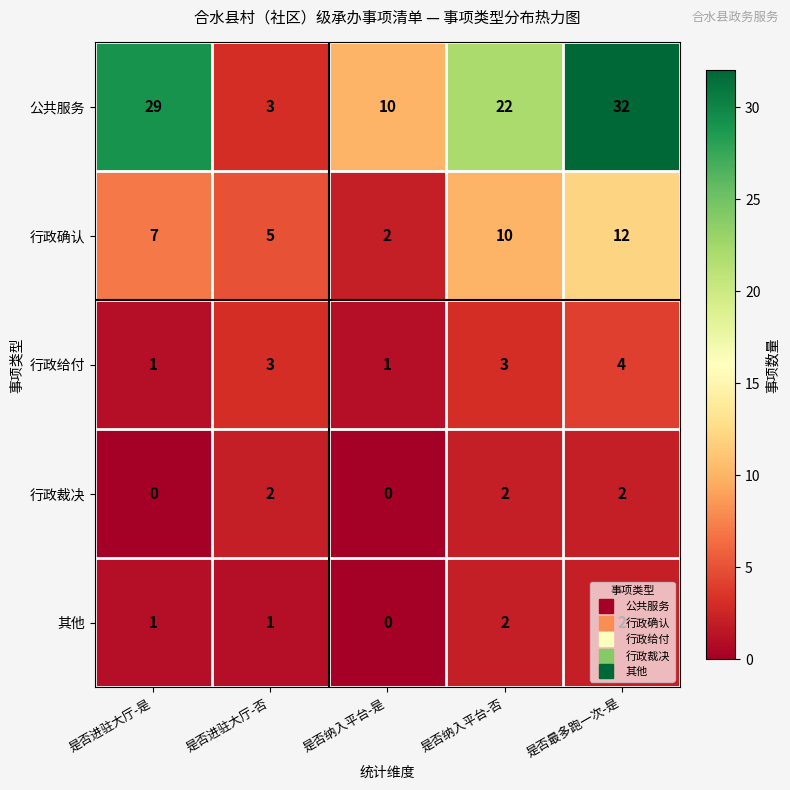

The value of 其他 at 是否纳入平台-否 is 3. True or false?

False